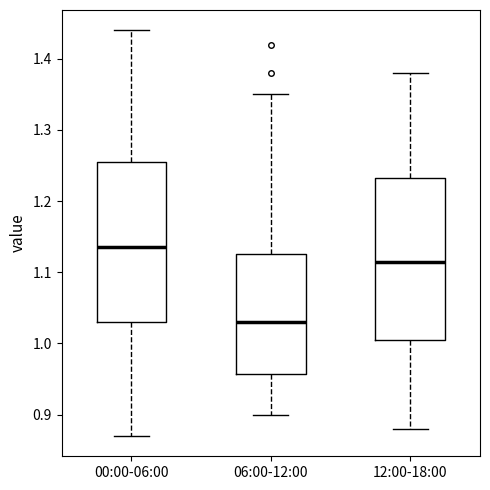

Which box has the highest median line?

00:00-06:00